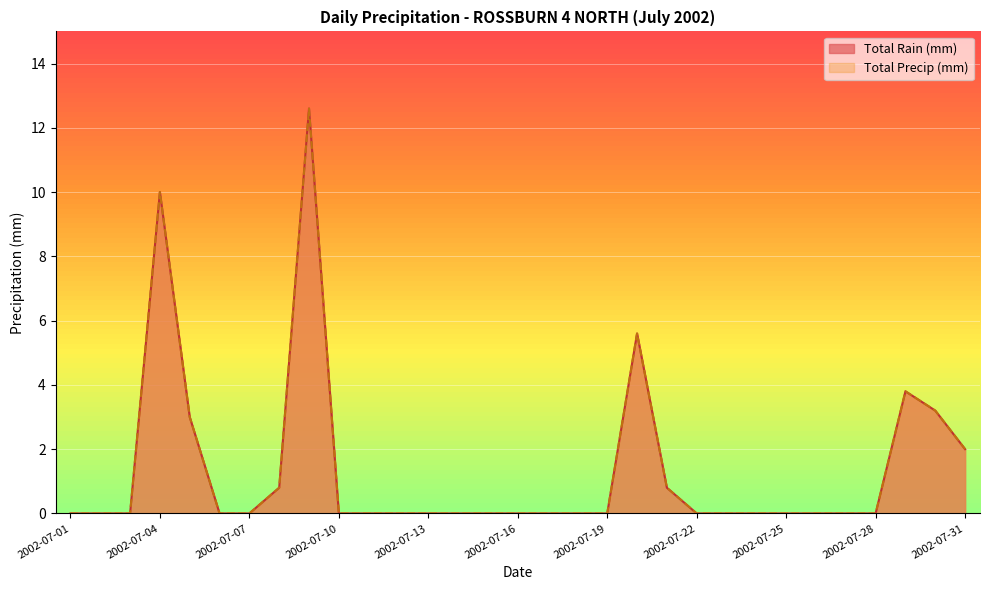

What is the value of the Total Precip (mm) point at the 31st from the left?

2.0